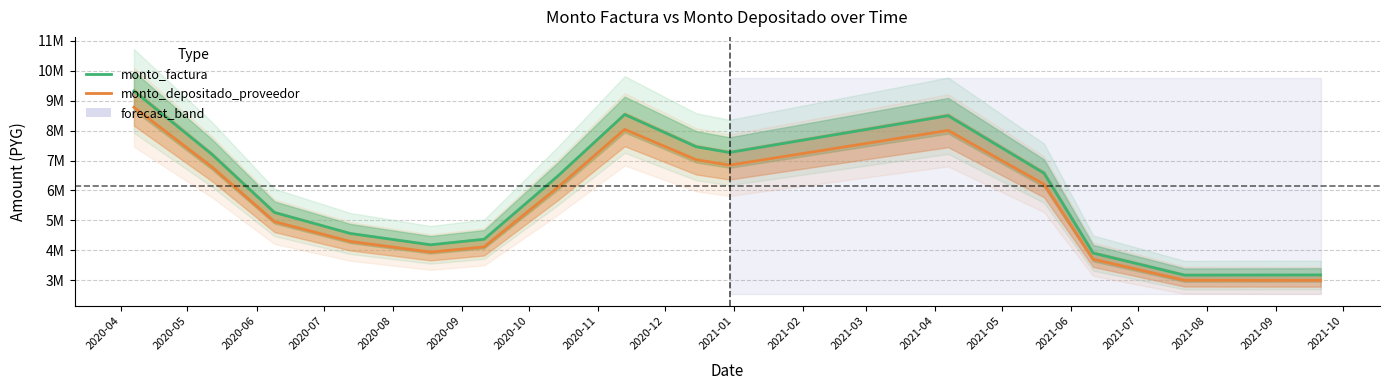

True or false: monto_factura has a value of 8534277.2 at 2020-11.

True